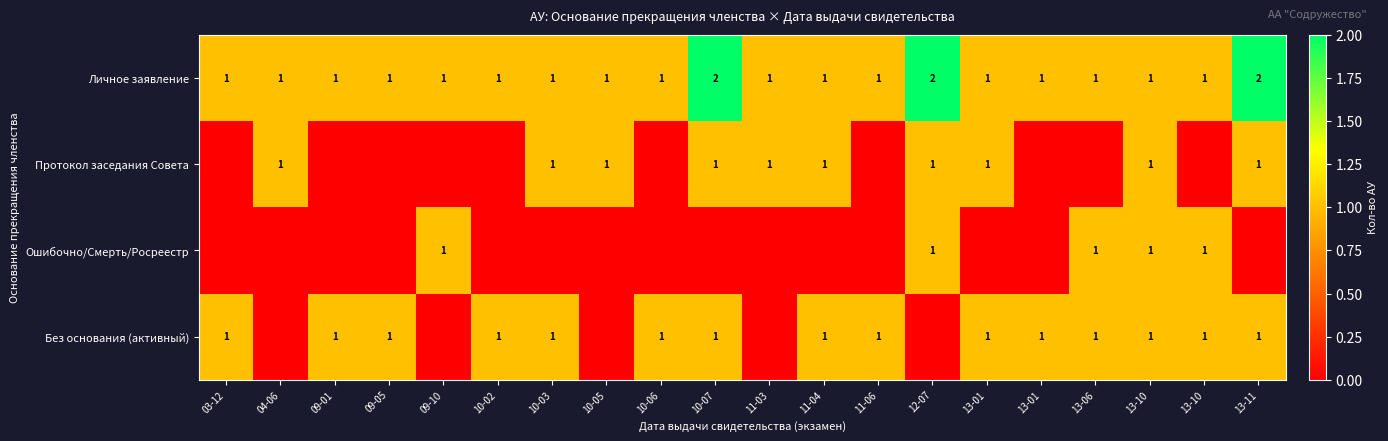

Which series has the largest range (max minus min)?

Личное заявление